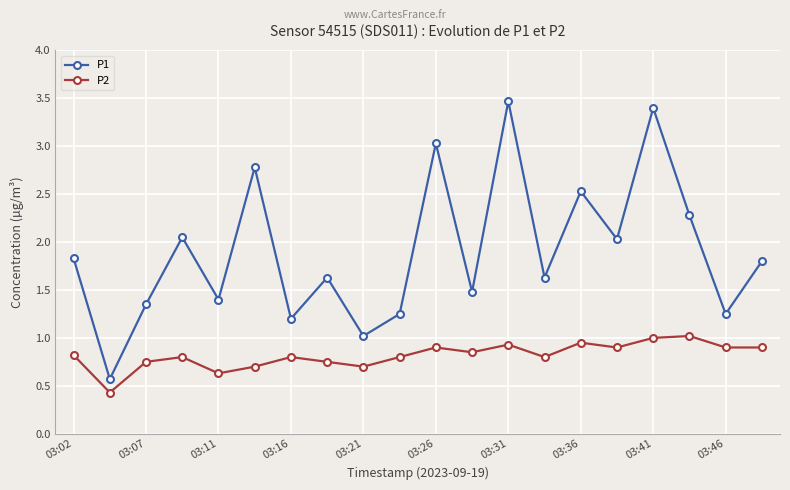

What is the sum of all P2 values?

16.3